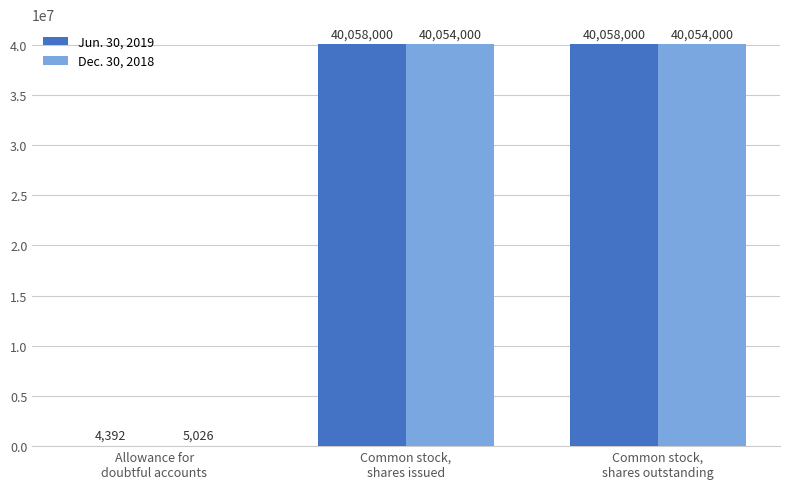

What is the maximum value for Dec. 30, 2018?

40054000